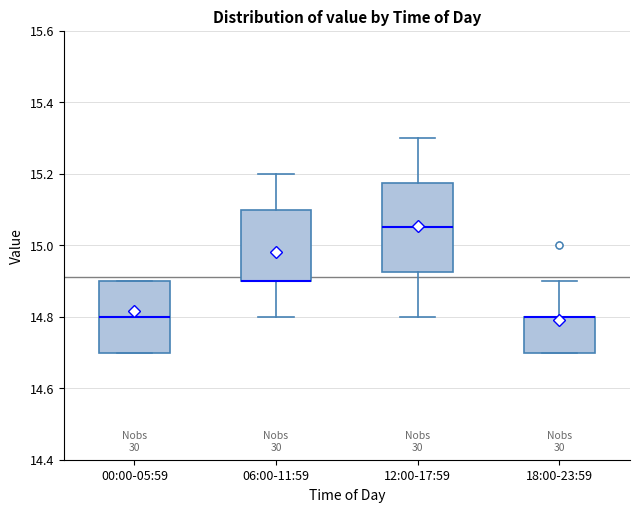

Comparing the boxes themselves (not the whiskers), which one is the tallest?

12:00-17:59